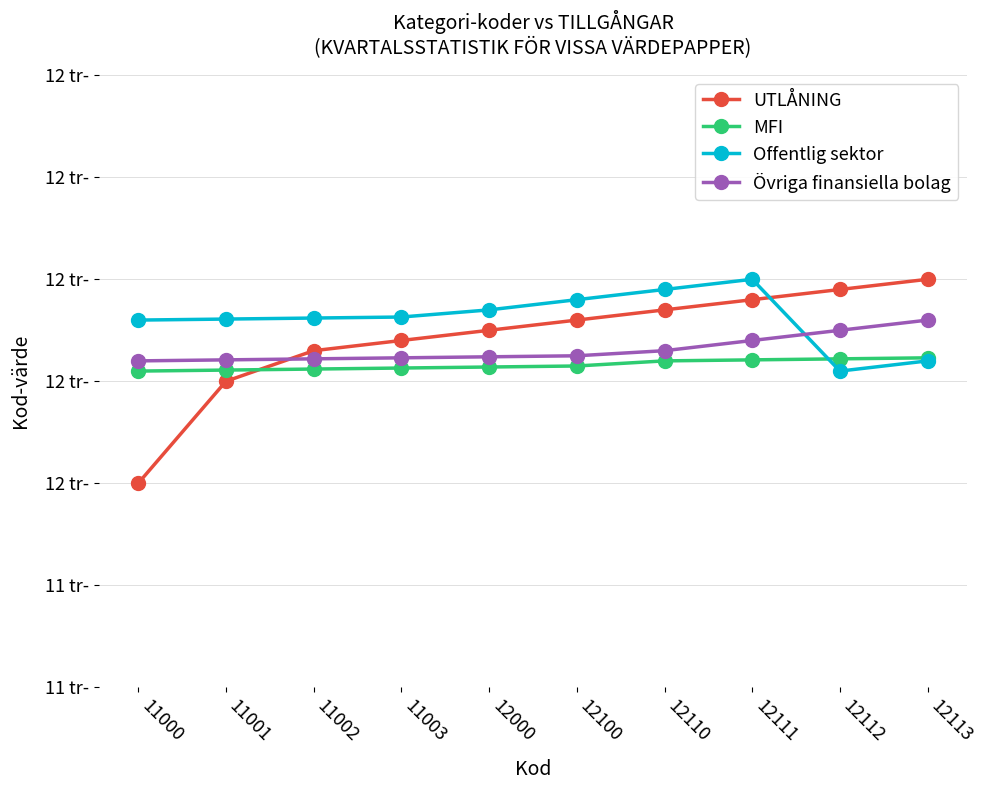

Where is Offentlig sektor nearest to the value 12155?

11000